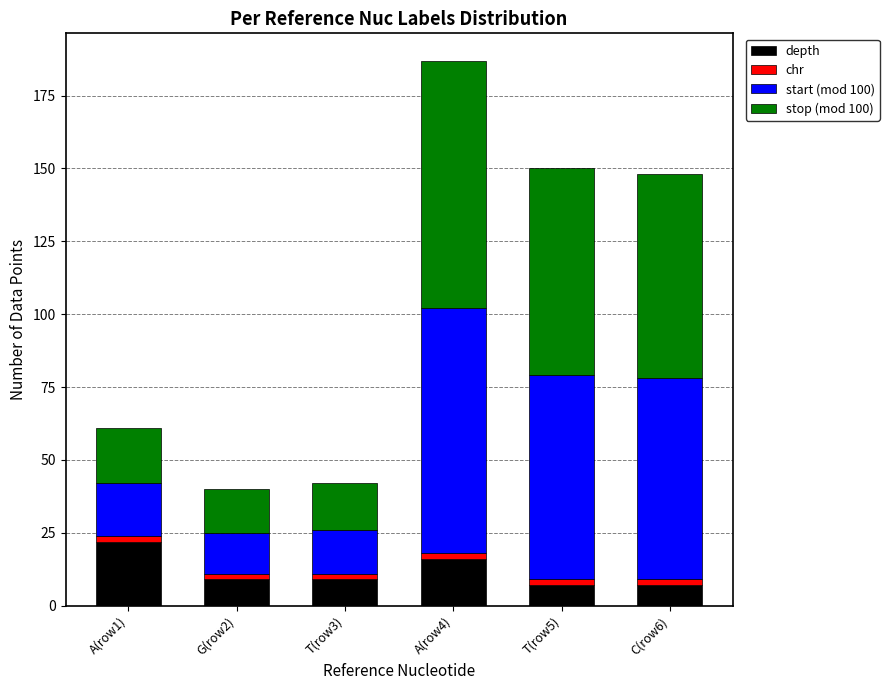

How many distinct data groups are displayed?

4